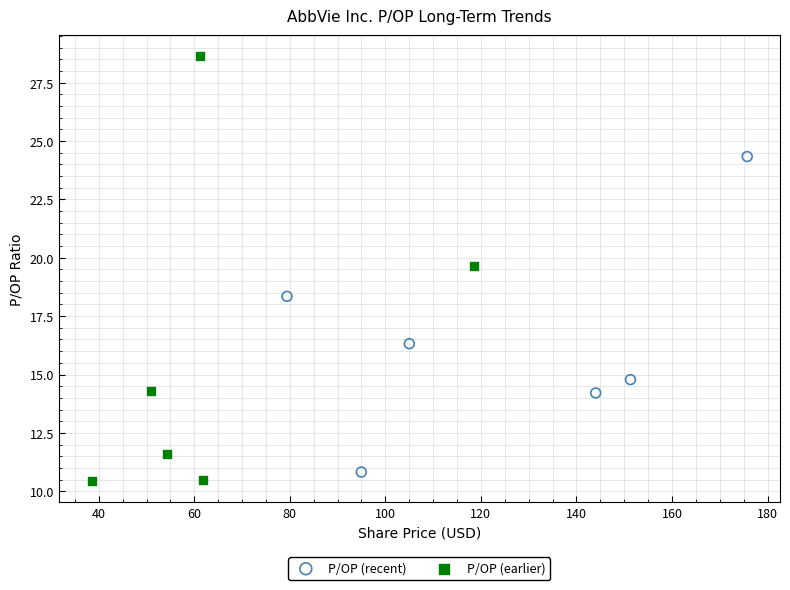

Which series reaches the maximum Y coordinate?

P/OP (earlier)